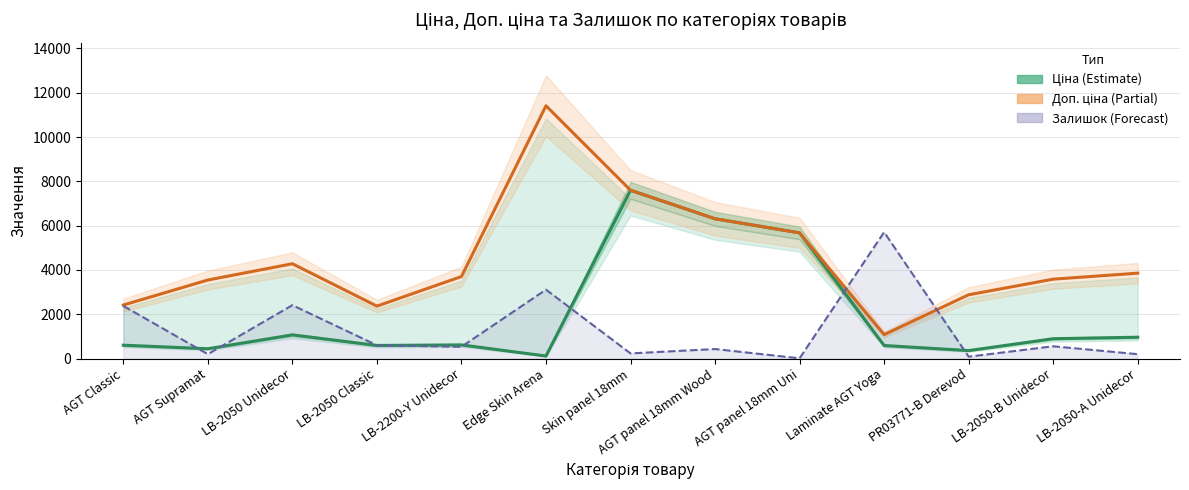

Reading right to left, transcribe all the data shown in this chart.

Ціна: 963.5	895.9	359.9	589.9	5673.8	6308.8	7596.5	114.1	617.0	591.6	1069.8	443.1	603.7
Доп. ціна: 3854.0	3583.6	2878.8	1081.7	5673.8	6308.8	7596.5	11410.0	3701.9	2366.5	4279.1	3545.0	2414.8
Залишок (line): 197.9	554.1	84.8	5705.0	11.3	429.7	231.8	3109.8	531.5	599.3	2408.7	197.9	2374.7